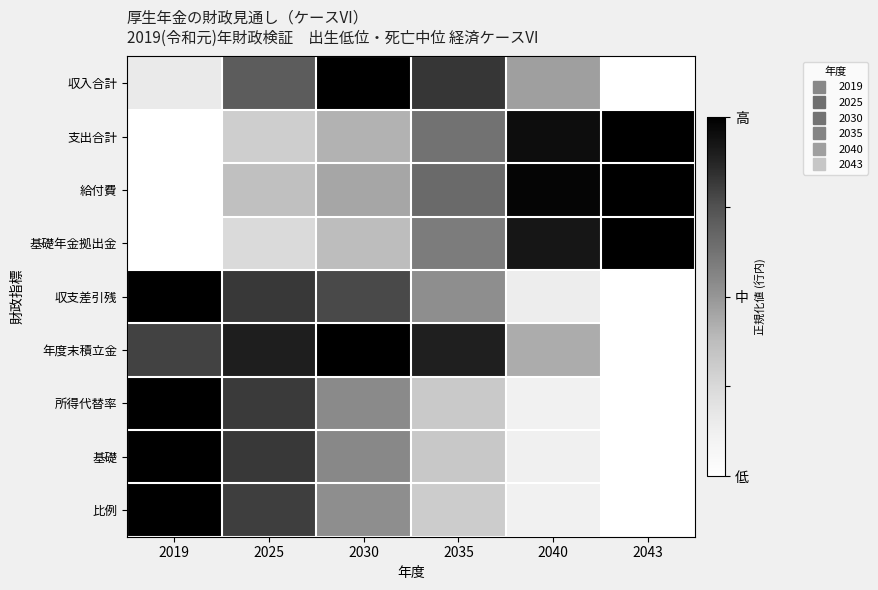

Reading left to right, what are all the values shown in this chart?

収入合計: 2019=0.2	2025=0.7	2030=1.0	2035=0.8	2040=0.5	2043=0.0
支出合計: 2019=0.0	2025=0.3	2030=0.4	2035=0.6	2040=1.0	2043=1.0
給付費: 2019=0.0	2025=0.4	2030=0.4	2035=0.7	2040=1.0	2043=1.0
基礎年金拠出金: 2019=0.0	2025=0.2	2030=0.4	2035=0.6	2040=0.9	2043=1.0
収支差引残: 2019=1.0	2025=0.8	2030=0.8	2035=0.5	2040=0.1	2043=0.0
年度末積立金: 2019=0.8	2025=0.9	2030=1.0	2035=0.9	2040=0.4	2043=0.0
所得代替率: 2019=1.0	2025=0.8	2030=0.5	2035=0.3	2040=0.1	2043=0.0
基礎: 2019=1.0	2025=0.8	2030=0.5	2035=0.3	2040=0.1	2043=0.0
比例: 2019=1.0	2025=0.8	2030=0.5	2035=0.3	2040=0.1	2043=0.0